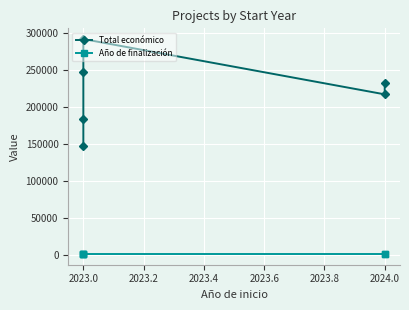

List the series in order of their peak value, lowest first.

Año de finalización, Total económico